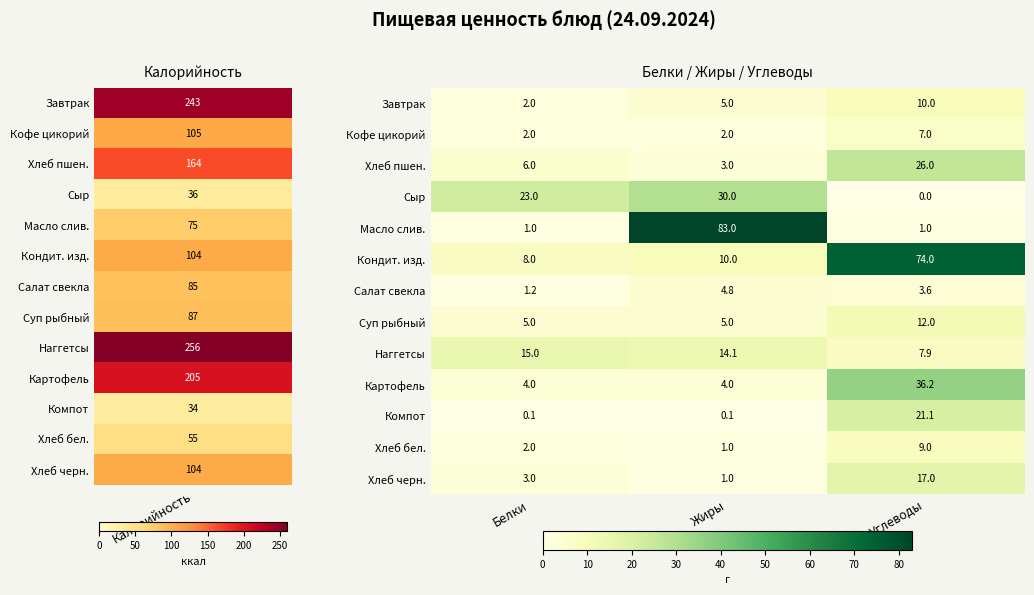

Between Белки and Углеводы, which series saw the biggest shift?

Кондит. изд.